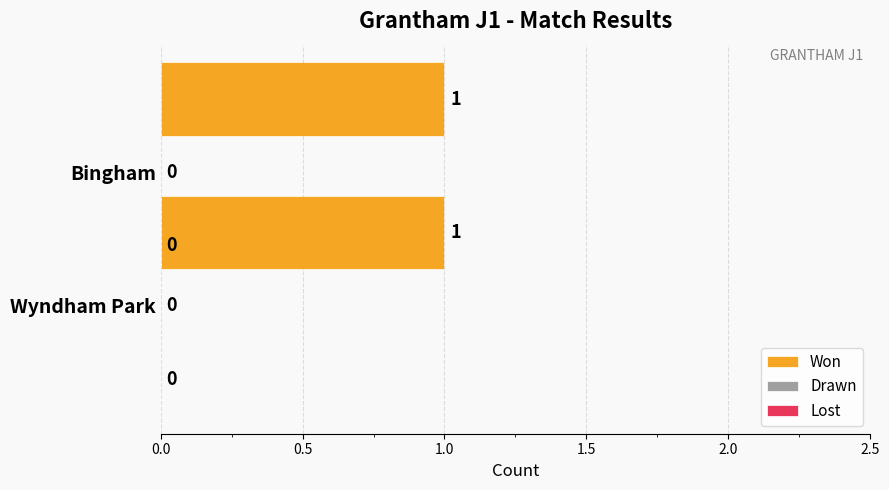

At how many categories does at least one series exceed 0?

2